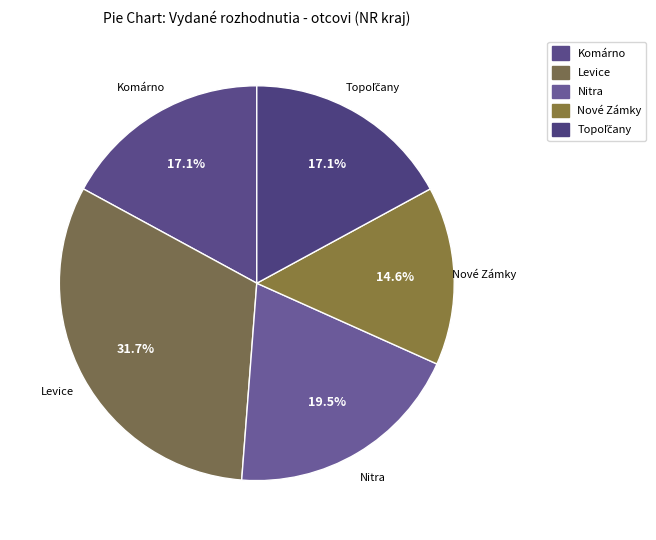

Is Nitra the majority of the pie?

No